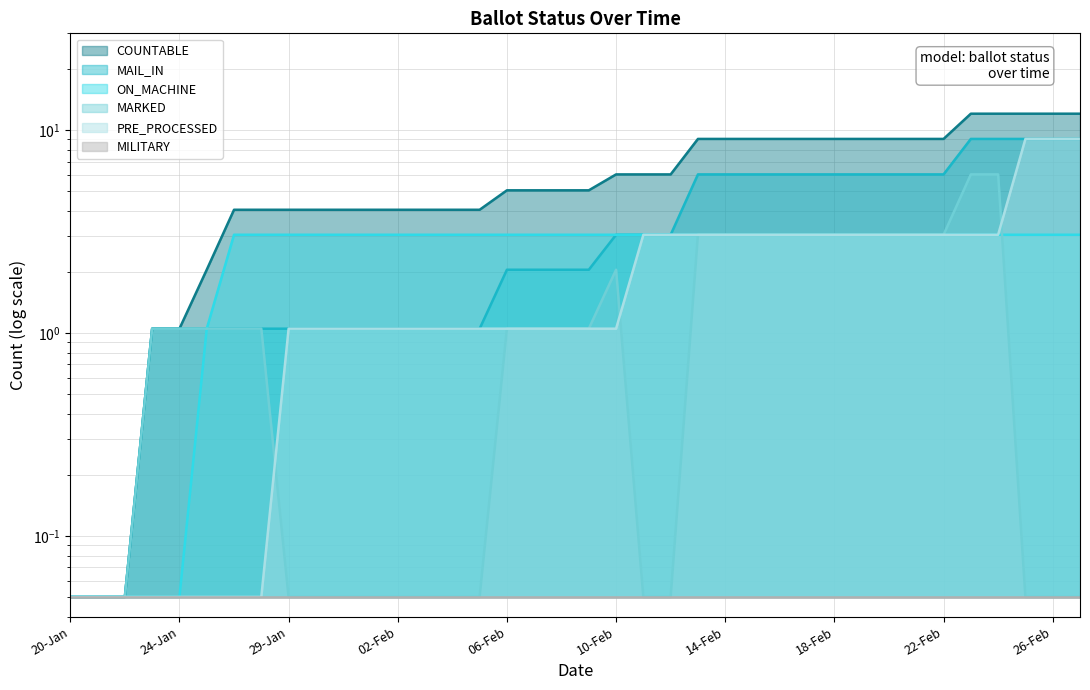

Reading right to left, extract all data points from this chart.

COUNTABLE: 12.1	12.1	12.1	12.1	12.1	9.1	9.1	9.1	9.1	9.1	9.1	9.1	9.1	9.1	9.1	6.0	6.0	6.0	5.0	5.0	5.0	5.0	4.0	4.0	4.0	4.0	4.0	4.0	4.0	4.0	4.0	4.0	2.0	1.1	1.1	0.1	0.1	0.1
MAIL_IN: 9.1	9.1	9.1	9.1	9.1	6.0	6.0	6.0	6.0	6.0	6.0	6.0	6.0	6.0	6.0	3.0	3.0	3.0	2.0	2.0	2.0	2.0	1.1	1.1	1.1	1.1	1.1	1.1	1.1	1.1	1.1	1.1	1.1	1.1	1.1	0.1	0.1	0.1
ON_MACHINE: 3.0	3.0	3.0	3.0	3.0	3.0	3.0	3.0	3.0	3.0	3.0	3.0	3.0	3.0	3.0	3.0	3.0	3.0	3.0	3.0	3.0	3.0	3.0	3.0	3.0	3.0	3.0	3.0	3.0	3.0	3.0	3.0	1.1	0.1	0.1	0.1	0.1	0.1
MARKED: 0.1	0.1	0.1	6.0	6.0	3.0	3.0	3.0	3.0	3.0	3.0	3.0	3.0	3.0	3.0	0.1	0.1	2.0	1.1	1.1	1.1	1.1	0.1	0.1	0.1	0.1	0.1	0.1	0.1	0.1	1.1	1.1	1.1	1.1	1.1	0.1	0.1	0.1
PRE_PROCESSED: 9.1	9.1	9.1	3.0	3.0	3.0	3.0	3.0	3.0	3.0	3.0	3.0	3.0	3.0	3.0	3.0	3.0	1.1	1.1	1.1	1.1	1.1	1.1	1.1	1.1	1.1	1.1	1.1	1.1	1.1	0.1	0.1	0.1	0.1	0.1	0.1	0.1	0.1